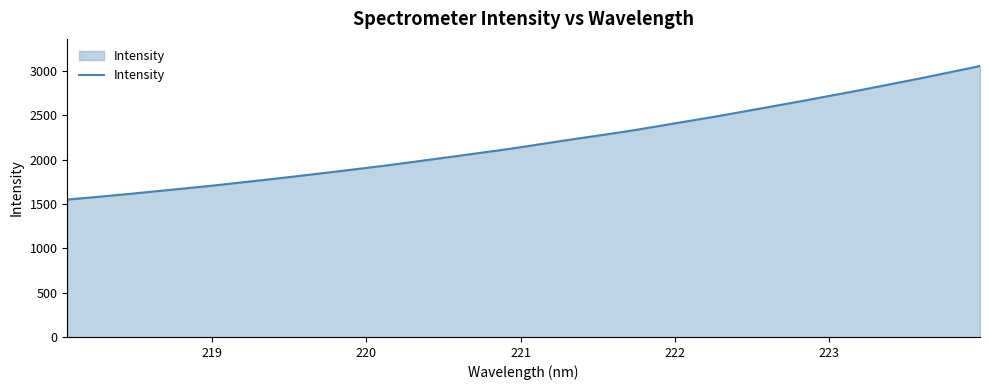

What is the difference between the second highest and minimum values?

1437.2